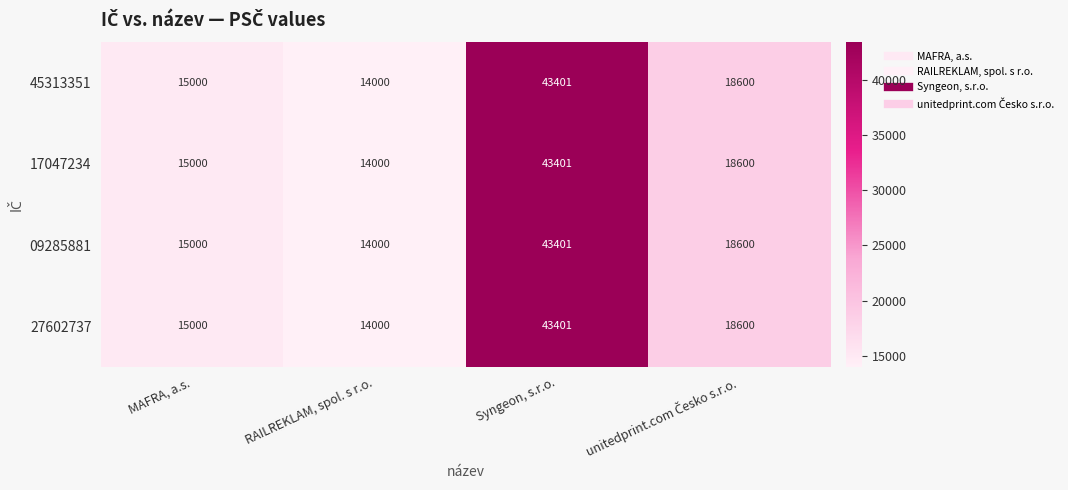

At how many categories does at least one series exceed 36201?

1